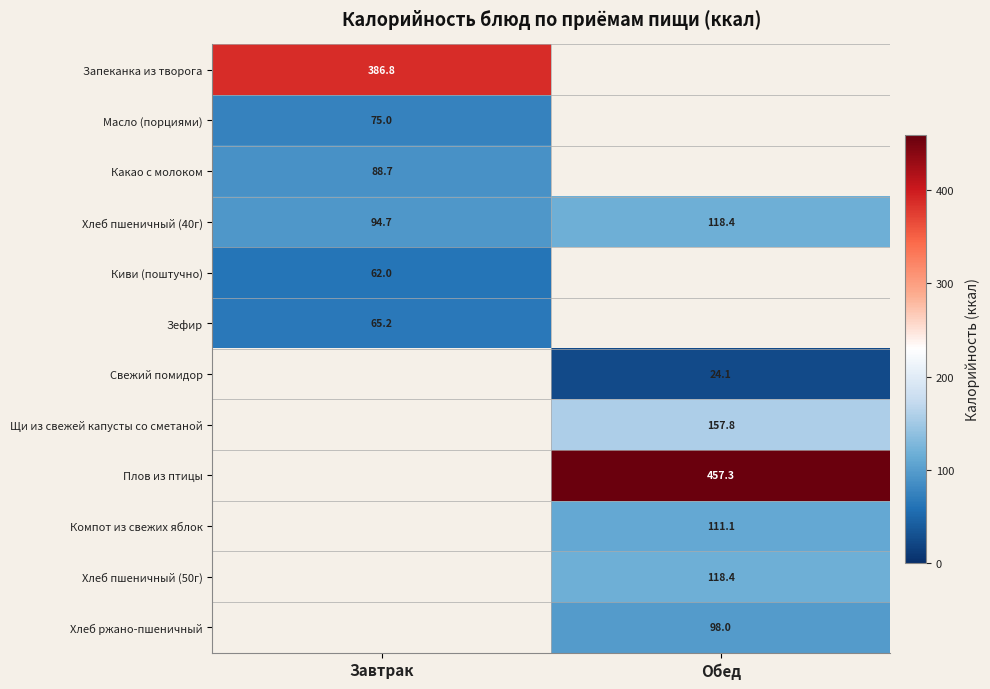

Between Обед and Завтрак, which is larger?

Завтрак